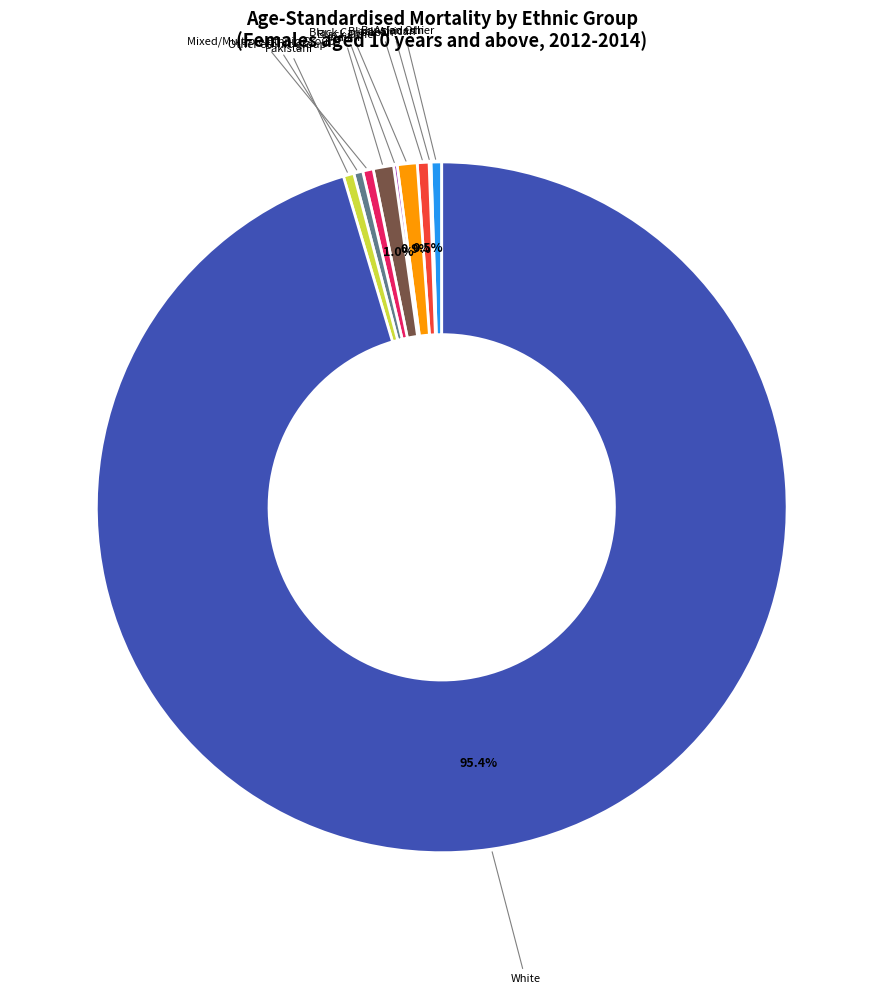

Combined, do Asian Other and Black Caribbean account for over 50%?

No